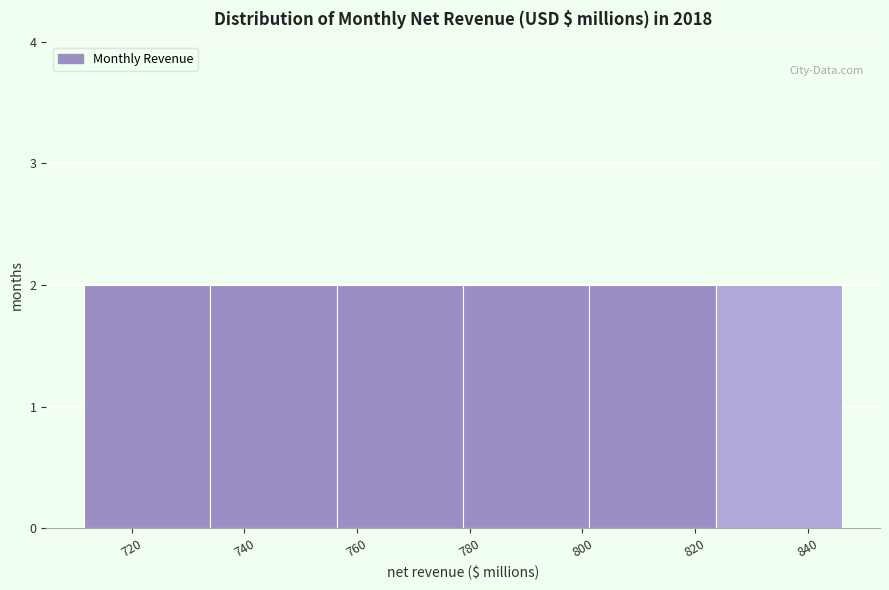

Reading left to right, transcribe this chart: for each bar, give the range it covers on the x-axis and its height. Neither the bar edges nor the heights are printed on the chart, so give them approximately, as read against the axes.

712 to 734: 2
734 to 756: 2
756 to 778: 2
778 to 802: 2
802 to 824: 2
824 to 846: 2